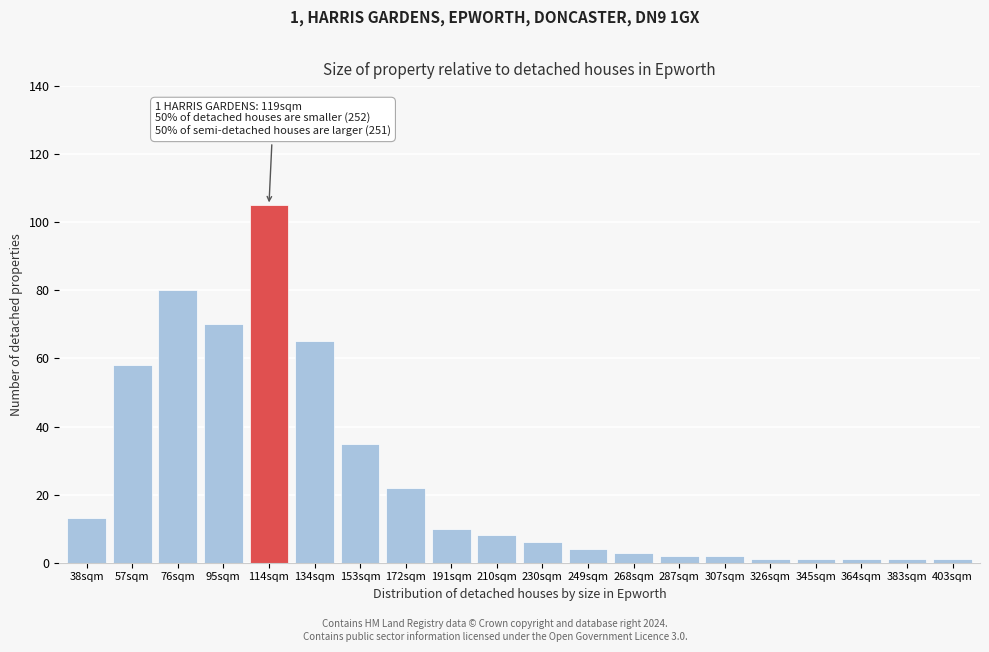

Reading left to right, transcribe all the data shown in this chart.

38sqm=13	57sqm=58	76sqm=80	95sqm=70	114sqm=105	134sqm=65	153sqm=35	172sqm=22	191sqm=10	210sqm=8	230sqm=6	249sqm=4	268sqm=3	287sqm=2	307sqm=2	326sqm=1	345sqm=1	364sqm=1	383sqm=1	403sqm=1